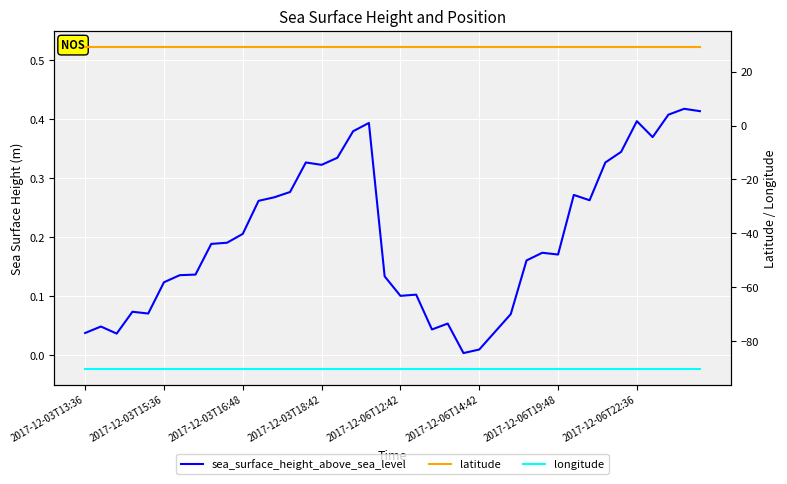

List the series in order of their overall mean, lowest first.

longitude, sea_surface_height_above_sea_level, latitude